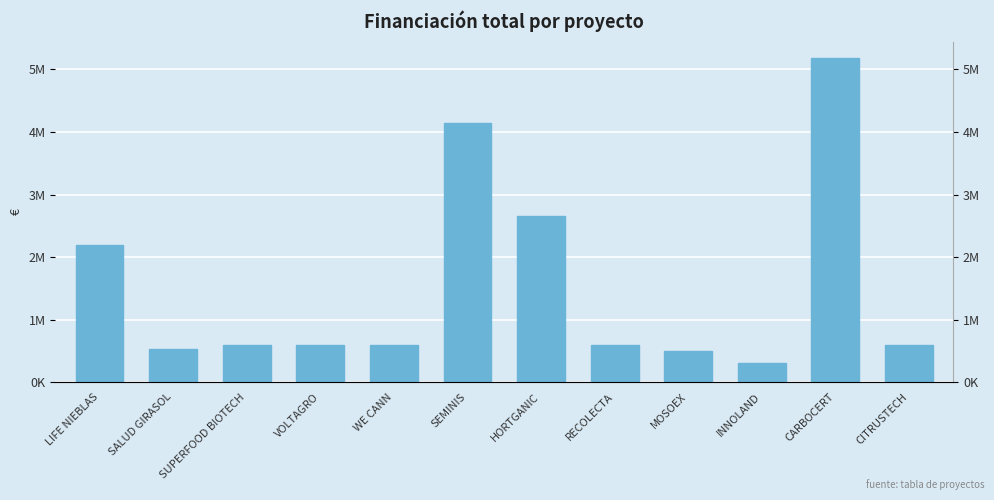

Approximately how many times larger is the value at SUPERFOOD BIOTECH compared to LIFE NIEBLAS?

0.3